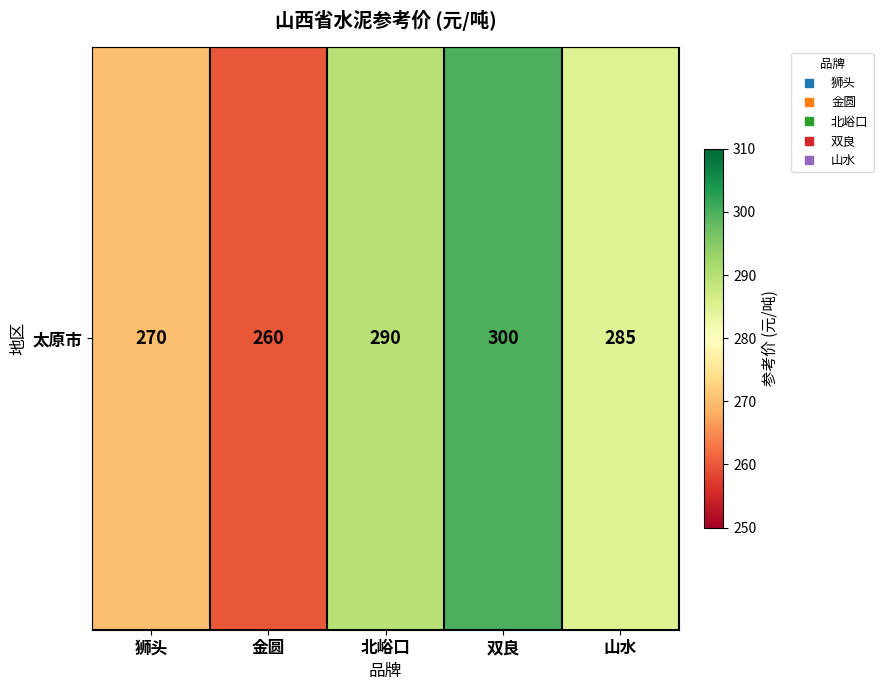

Where does the data first go above 285?

北峪口